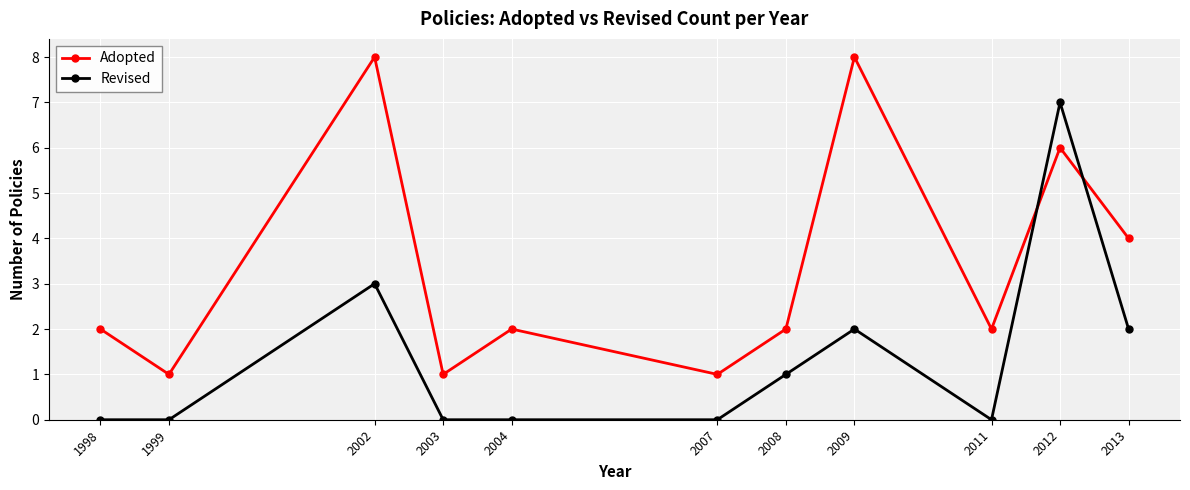

At 2013, list the series in order from smallest to largest.

Revised, Adopted